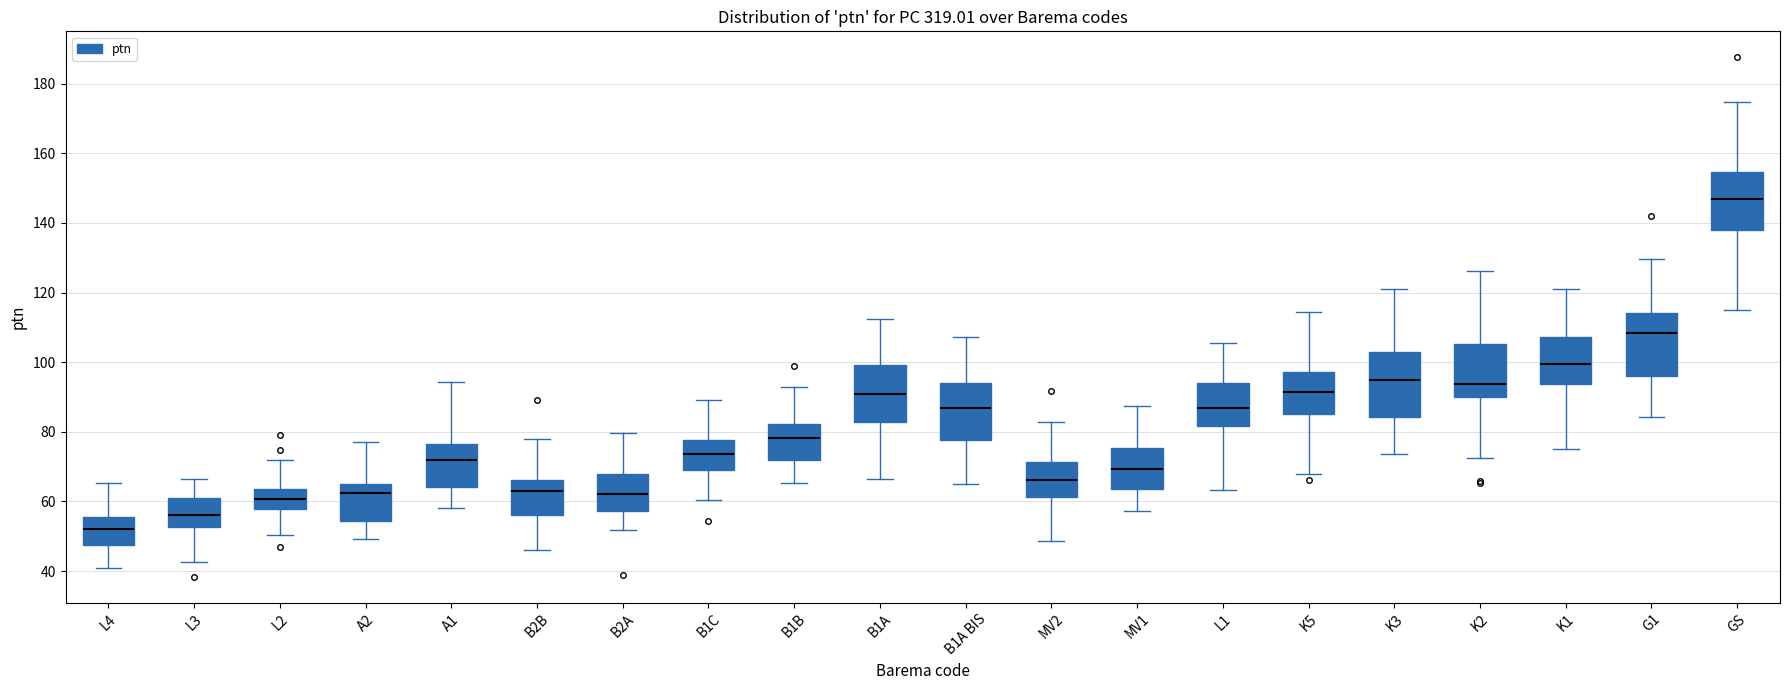

Which box's median line is the highest?

GS